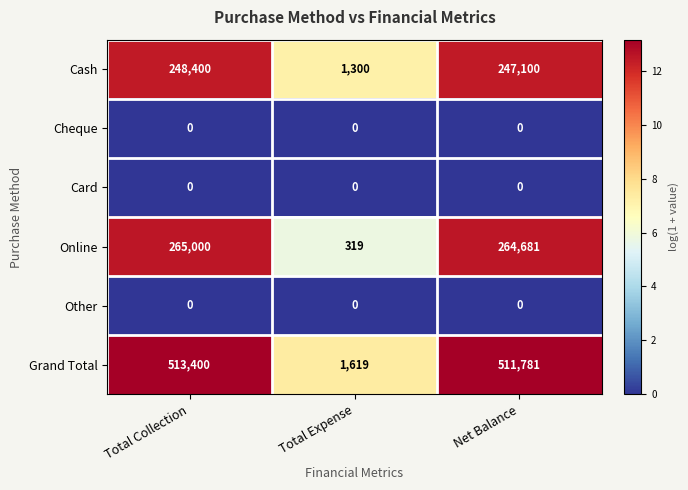

Which series has the largest range (max minus min)?

Grand Total